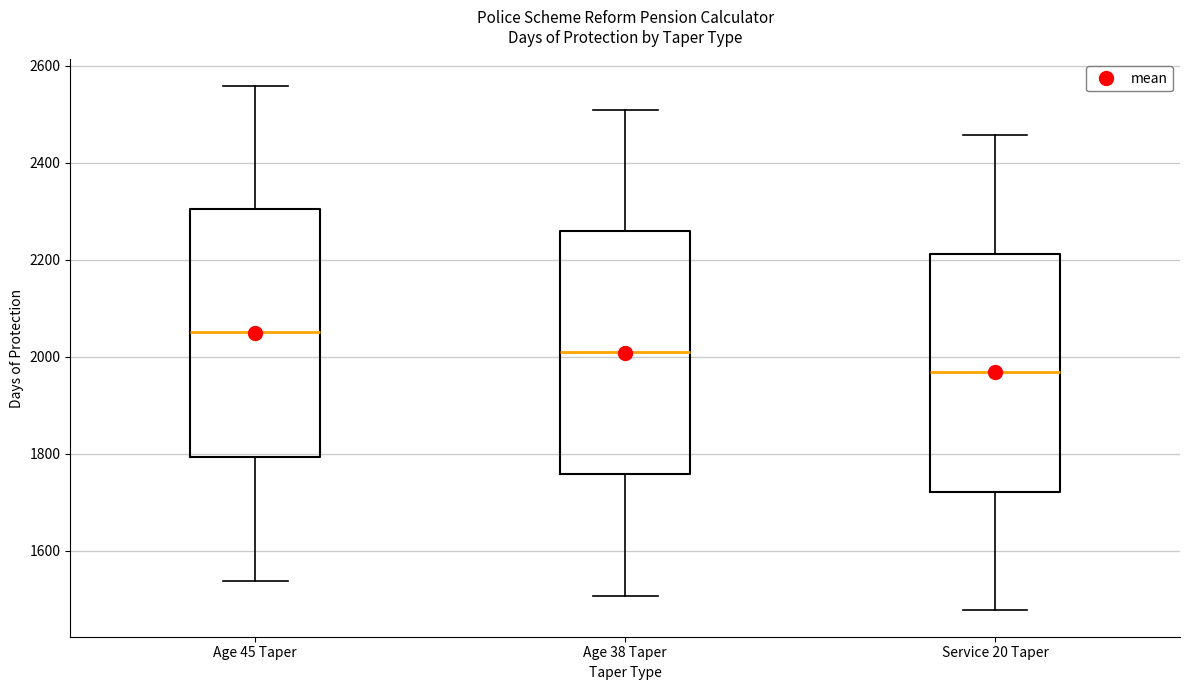

Reading left to right, transcribe this box plot: for each box, give where its median line is, the range the box spans, and where its two whiskers end, as read against the y-axis. The values are not printed on the chart, so give them approximately, as read against the axis.

Age 45 Taper: median 2060, box 1800 to 2300, whiskers 1540 to 2560
Age 38 Taper: median 2000, box 1760 to 2260, whiskers 1500 to 2500
Service 20 Taper: median 1960, box 1720 to 2220, whiskers 1480 to 2460